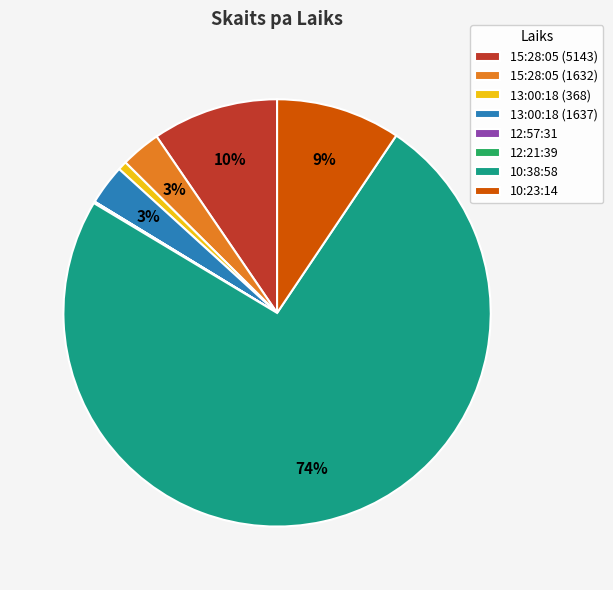

Which category has the biggest portion of the pie?

10:38:58